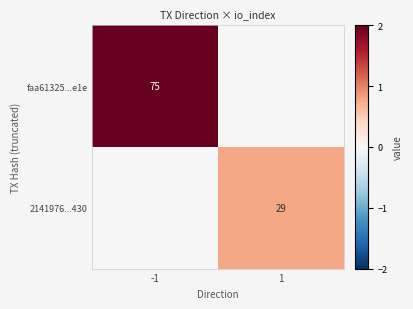

Is it true that 2141976...430 equals 49 at 1?

False